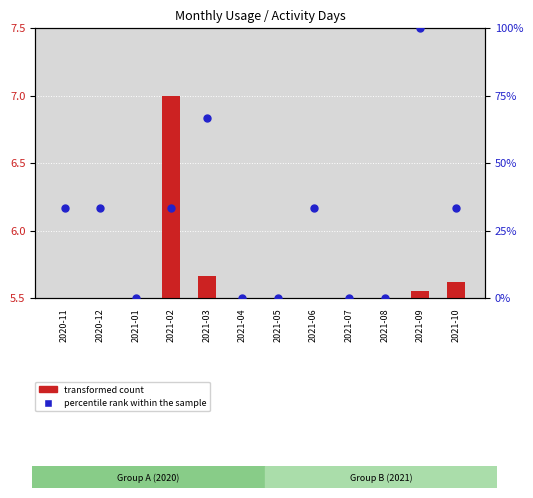

What are all the series names shown in the legend?

transformed count, percentile rank within the sample